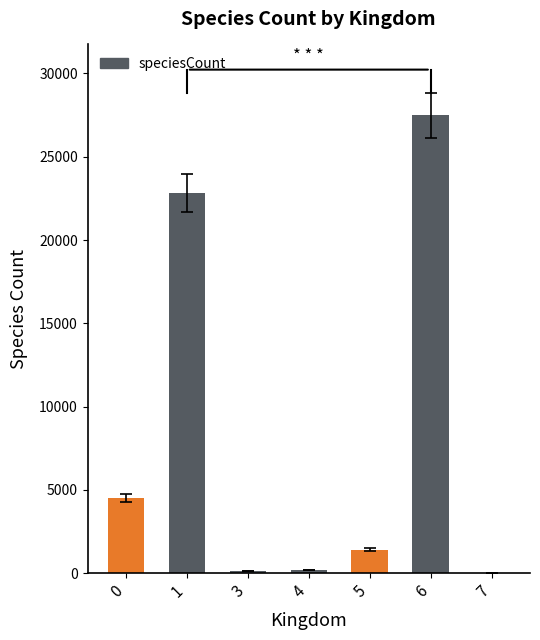

What is the difference between the values at 3 and 6?

27366